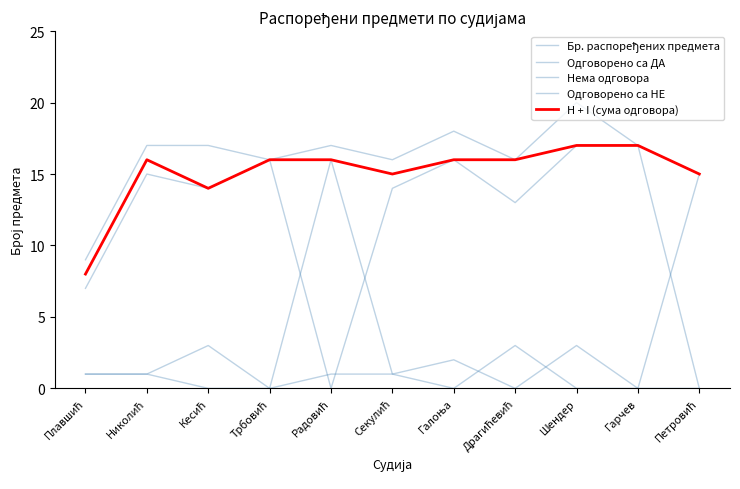

Does the chart display data point markers on the line(s)?

No